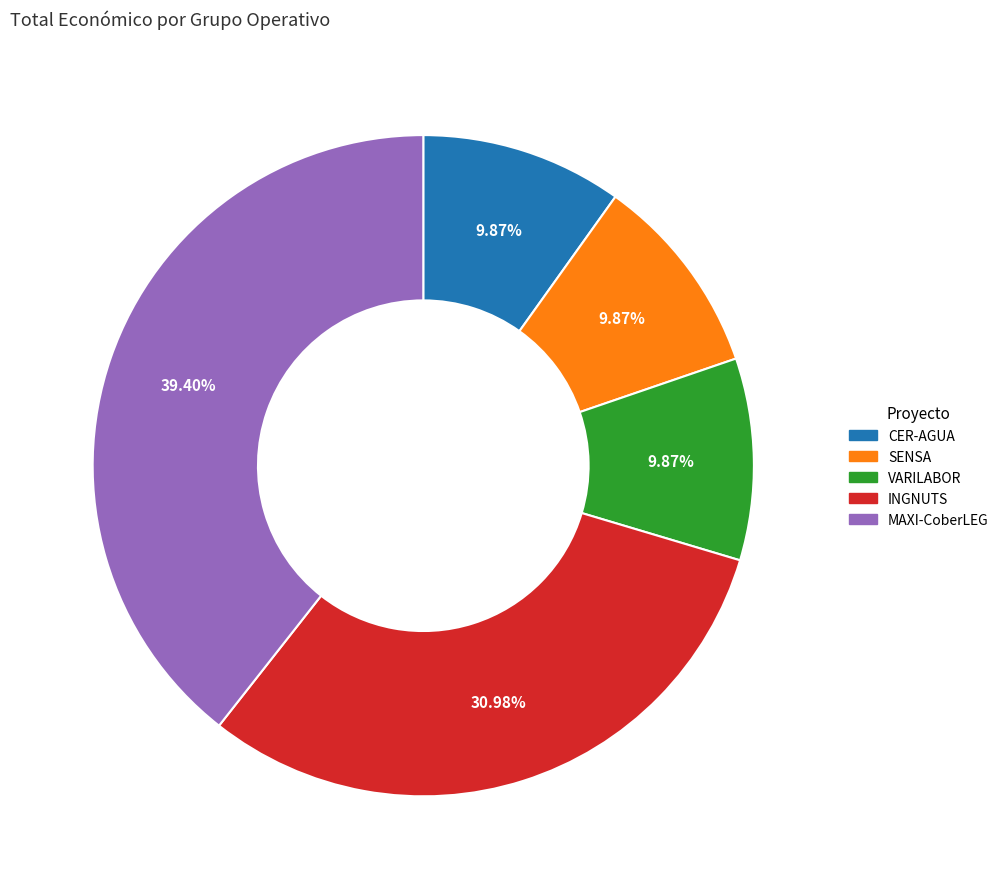

To the nearest percent, what portion does VARILABOR represent?

10%